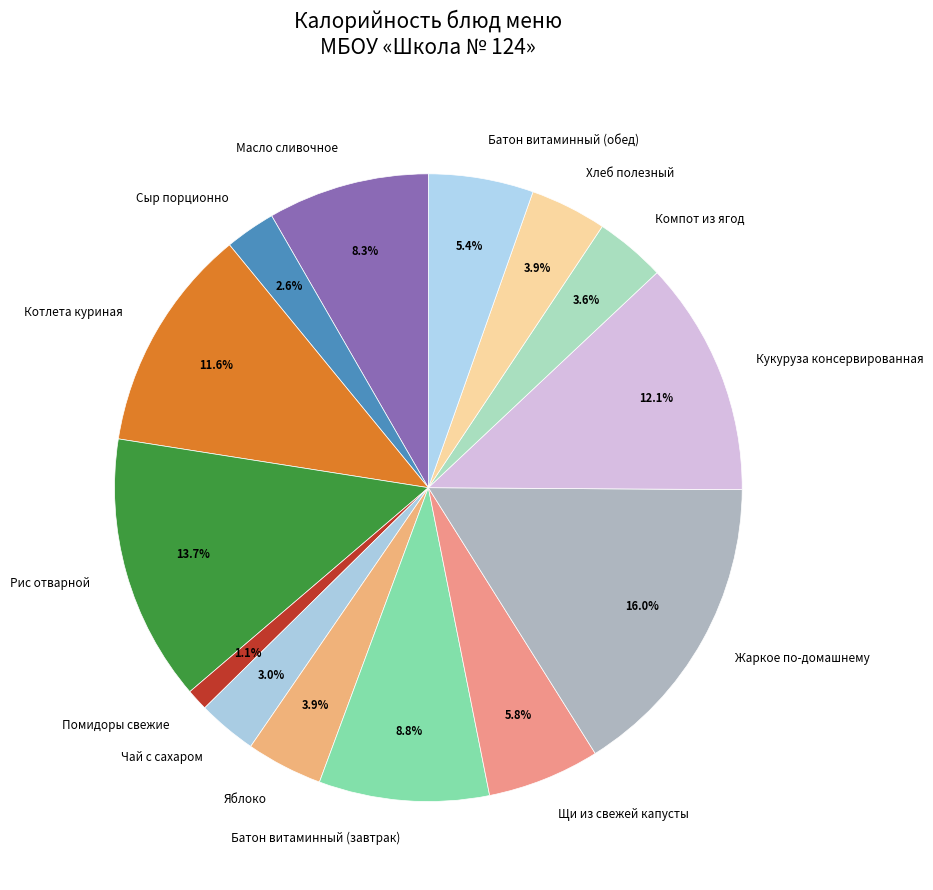

Which category has the smallest portion of the pie?

Помидоры свежие